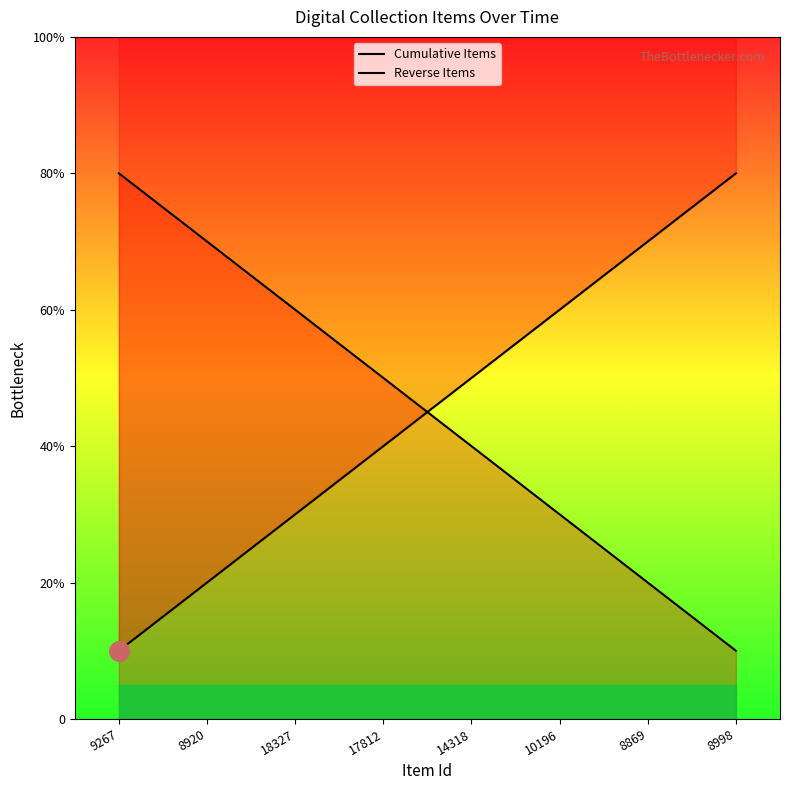

Is the value of Cumulative Items at 14318 greater than the value of Reverse Items at 14318?

Yes